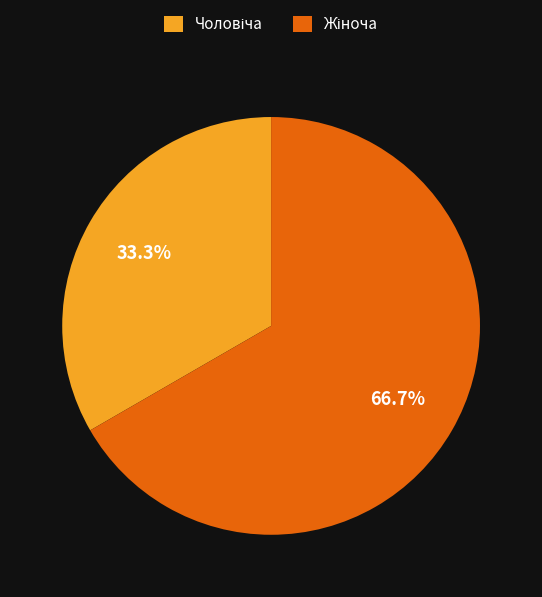

Is there a majority slice in this chart?

Yes